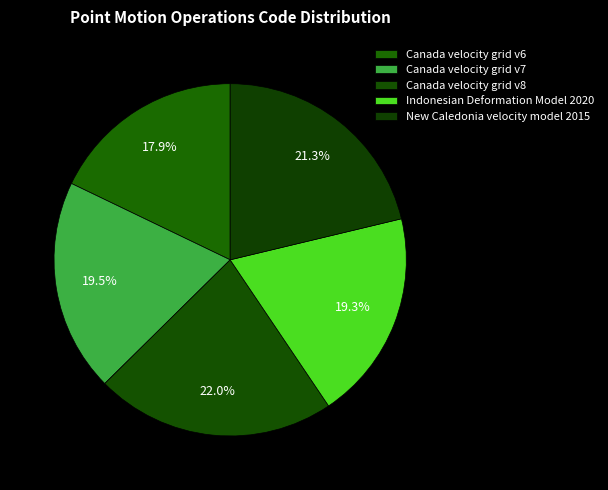

Is the sum of Canada velocity grid v8 and Canada velocity grid v6 greater than half?

No